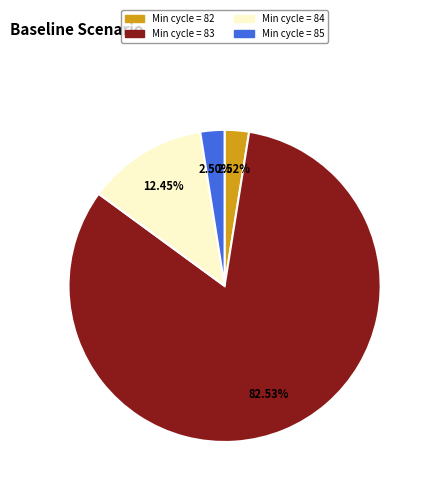

How many slices are in this pie chart?

4